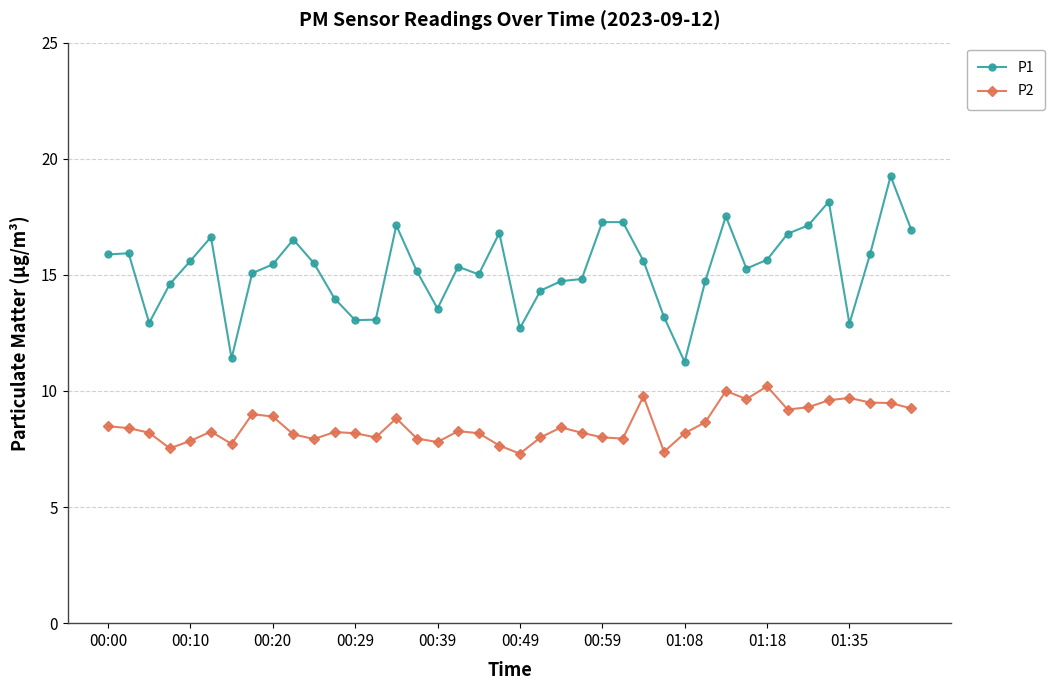

True or false: P2 and P1 cross at least once.

False